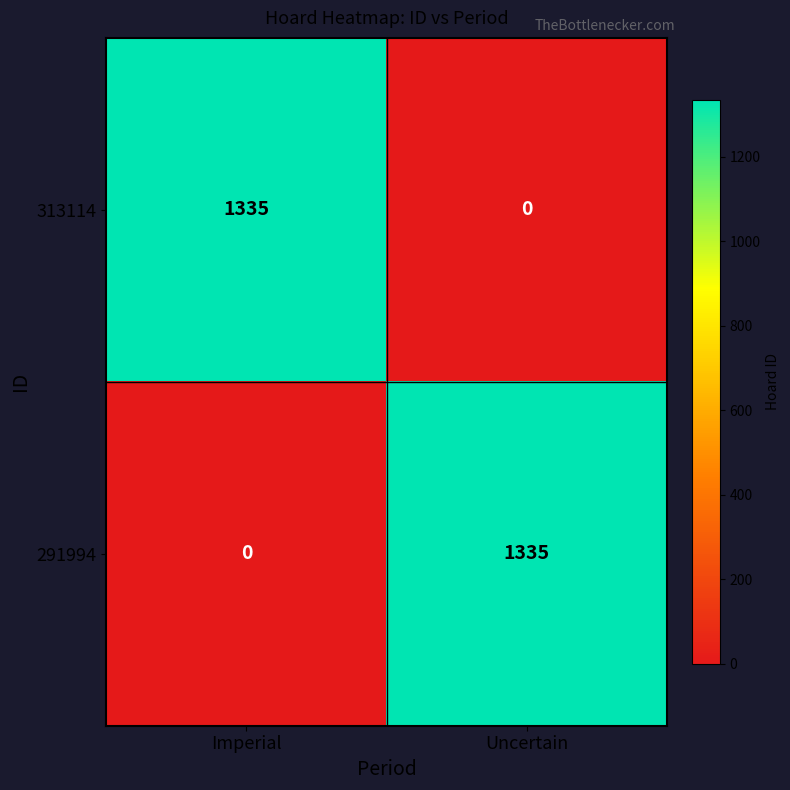

What is the difference between the 291994 values at Uncertain and Imperial?

1335